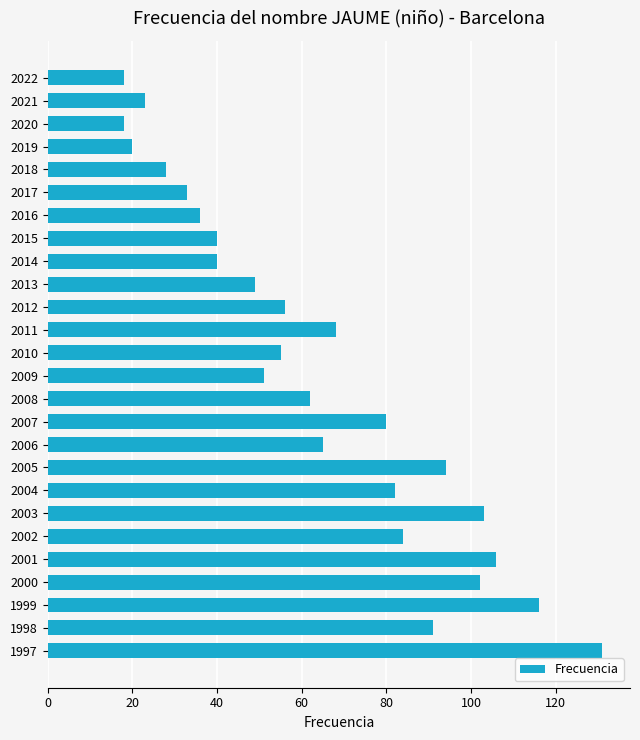

The value at 2007 is 23. True or false?

False